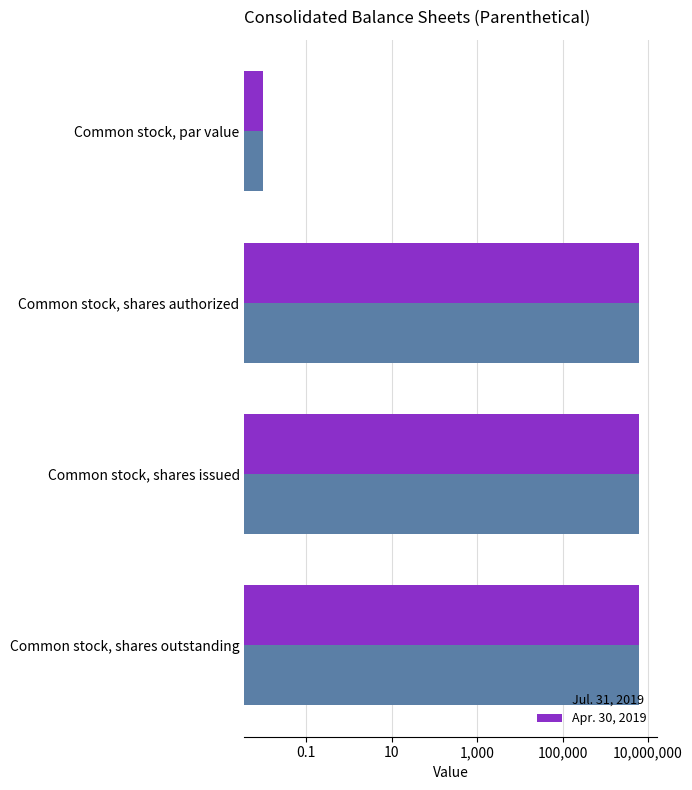

The Apr. 30, 2019 series shows 0.0 at Common stock, par value. True or false?

True